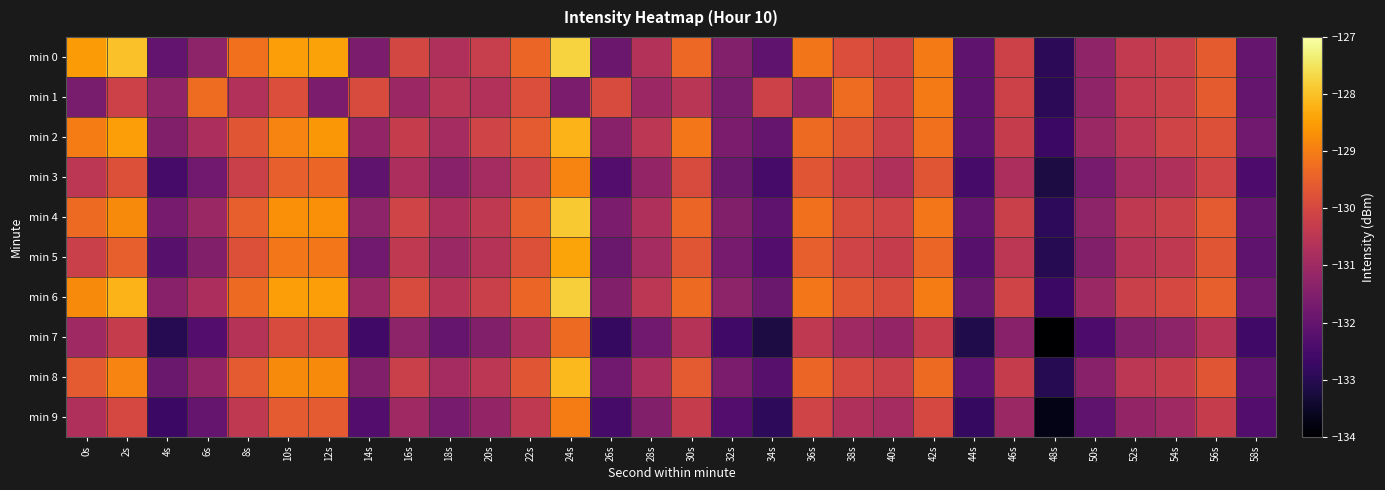

Reading right to left, list all the values displayed in this chart.

min 0: 58s=-132.0	56s=-129.6	54s=-130.2	52s=-130.4	50s=-131.3	48s=-132.9	46s=-130.2	44s=-132.1	42s=-129.0	40s=-130.1	38s=-129.9	36s=-129.1	34s=-132.1	32s=-131.5	30s=-129.3	28s=-130.7	26s=-131.9	24s=-127.7	22s=-129.4	20s=-130.3	18s=-130.7	16s=-130.0	14s=-131.6	12s=-128.4	10s=-128.5	8s=-129.2	6s=-131.3	4s=-132.0	2s=-128.0	0s=-128.5
min 1: 58s=-132.0	56s=-129.6	54s=-130.2	52s=-130.4	50s=-131.3	48s=-132.9	46s=-130.2	44s=-132.1	42s=-129.0	40s=-130.1	38s=-129.3	36s=-131.3	34s=-130.1	32s=-131.7	30s=-130.5	28s=-131.1	26s=-129.9	24s=-131.6	22s=-129.9	20s=-130.7	18s=-130.5	16s=-131.1	14s=-129.9	12s=-131.6	10s=-129.9	8s=-130.7	6s=-129.3	4s=-131.3	2s=-130.1	0s=-131.7
min 2: 58s=-131.8	56s=-129.8	54s=-130.1	52s=-130.5	50s=-131.1	48s=-132.7	46s=-130.3	44s=-132.1	42s=-129.2	40s=-130.2	38s=-129.7	36s=-129.3	34s=-132.0	32s=-131.6	30s=-129.1	28s=-130.5	26s=-131.4	24s=-128.2	22s=-129.6	20s=-130.1	18s=-130.9	16s=-130.3	14s=-131.2	12s=-128.6	10s=-128.9	8s=-129.7	6s=-130.8	4s=-131.5	2s=-128.5	0s=-129.0
min 3: 58s=-132.4	56s=-130.1	54s=-130.7	52s=-130.9	50s=-131.7	48s=-133.2	46s=-130.8	44s=-132.5	42s=-129.7	40s=-130.7	38s=-130.3	36s=-129.7	34s=-132.5	32s=-131.9	30s=-129.9	28s=-131.2	26s=-132.3	24s=-128.9	22s=-130.1	20s=-130.9	18s=-131.4	16s=-130.8	14s=-132.1	12s=-129.4	10s=-129.5	8s=-130.2	6s=-131.8	4s=-132.5	2s=-129.8	0s=-130.5
min 4: 58s=-132.0	56s=-129.6	54s=-130.2	52s=-130.4	50s=-131.3	48s=-132.9	46s=-130.2	44s=-132.0	42s=-129.1	40s=-130.1	38s=-129.9	36s=-129.2	34s=-132.1	32s=-131.5	30s=-129.4	28s=-130.7	26s=-131.6	24s=-127.9	22s=-129.5	20s=-130.4	18s=-130.8	16s=-130.1	14s=-131.3	12s=-128.7	10s=-128.7	8s=-129.5	6s=-131.1	4s=-131.7	2s=-128.8	0s=-129.3
min 5: 58s=-132.1	56s=-129.7	54s=-130.4	52s=-130.6	50s=-131.5	48s=-133.0	46s=-130.5	44s=-132.2	42s=-129.4	40s=-130.3	38s=-130.1	36s=-129.5	34s=-132.3	32s=-131.7	30s=-129.7	28s=-130.9	26s=-131.9	24s=-128.4	22s=-129.8	20s=-130.6	18s=-131.1	16s=-130.4	14s=-131.8	12s=-129.1	10s=-129.1	8s=-129.8	6s=-131.5	4s=-132.2	2s=-129.5	0s=-130.2
min 6: 58s=-131.8	56s=-129.5	54s=-130.0	52s=-130.2	50s=-131.1	48s=-132.7	46s=-130.1	44s=-131.9	42s=-129.0	40s=-129.9	38s=-129.7	36s=-129.1	34s=-131.9	32s=-131.3	30s=-129.3	28s=-130.5	26s=-131.5	24s=-127.8	22s=-129.4	20s=-130.2	18s=-130.6	16s=-129.9	14s=-131.1	12s=-128.5	10s=-128.5	8s=-129.3	6s=-130.8	4s=-131.4	2s=-128.2	0s=-128.8
min 7: 58s=-132.6	56s=-130.6	54s=-131.3	52s=-131.5	50s=-132.4	48s=-134.0	46s=-131.4	44s=-133.1	42s=-130.3	40s=-131.2	38s=-131.0	36s=-130.4	34s=-133.2	32s=-132.6	30s=-130.6	28s=-131.8	26s=-132.8	24s=-129.3	22s=-130.7	20s=-131.5	18s=-132.0	16s=-131.3	14s=-132.6	12s=-129.9	10s=-129.9	8s=-130.6	6s=-132.3	4s=-133.0	2s=-130.3	0s=-131.0
min 8: 58s=-132.1	56s=-129.7	54s=-130.3	52s=-130.5	50s=-131.4	48s=-133.0	46s=-130.3	44s=-132.1	42s=-129.3	40s=-130.2	38s=-130.0	36s=-129.4	34s=-132.2	32s=-131.6	30s=-129.6	28s=-130.8	26s=-131.8	24s=-128.1	22s=-129.7	20s=-130.5	18s=-130.9	16s=-130.2	14s=-131.5	12s=-128.8	10s=-128.8	8s=-129.6	6s=-131.2	4s=-131.9	2s=-128.9	0s=-129.6
min 9: 58s=-132.3	56s=-130.3	54s=-131.0	52s=-131.2	50s=-132.1	48s=-133.7	46s=-131.1	44s=-132.8	42s=-130.0	40s=-130.9	38s=-130.7	36s=-130.1	34s=-132.9	32s=-132.3	30s=-130.3	28s=-131.5	26s=-132.5	24s=-129.0	22s=-130.4	20s=-131.2	18s=-131.7	16s=-131.0	14s=-132.3	12s=-129.6	10s=-129.6	8s=-130.4	6s=-132.0	4s=-132.7	2s=-130.0	0s=-130.7